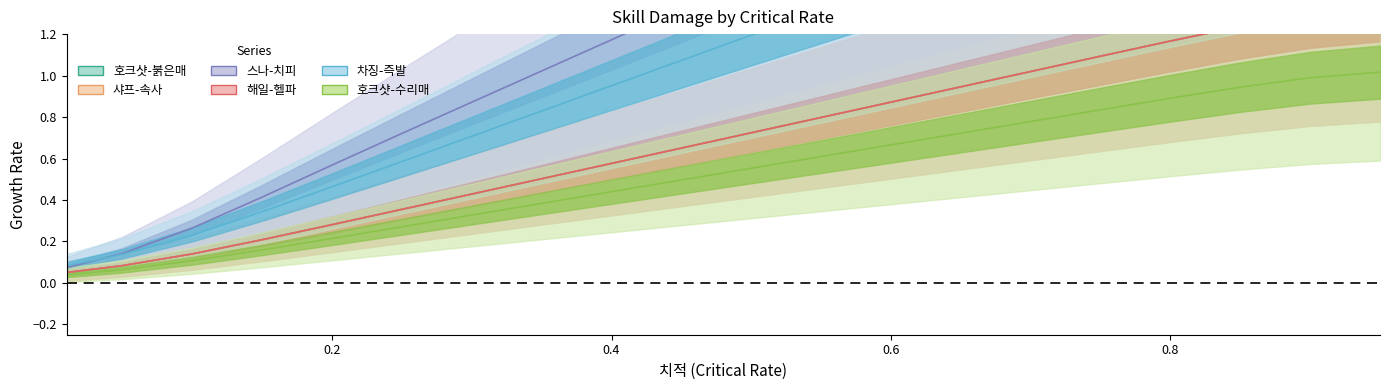

Where is 호크샷-붉은매 nearest to the value 1?

0.35